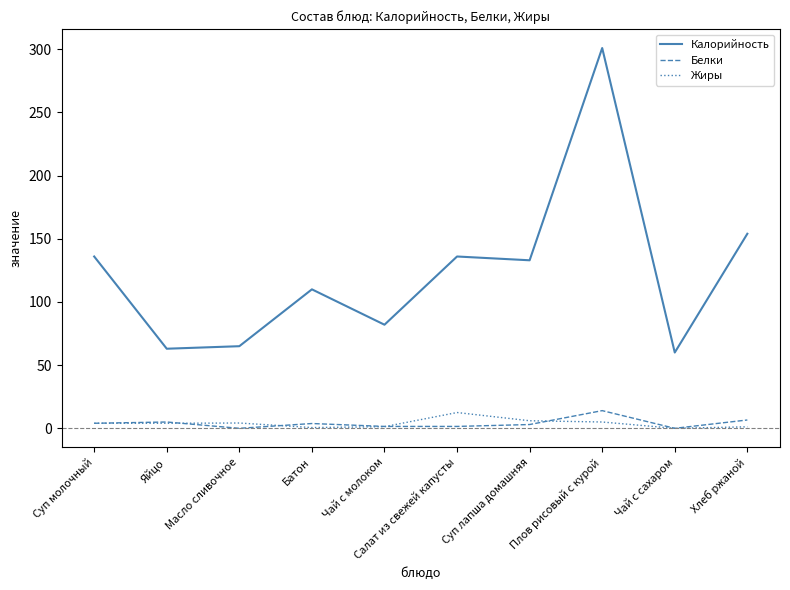

The Калорийность series shows 90.6 at Чай с сахаром. True or false?

False